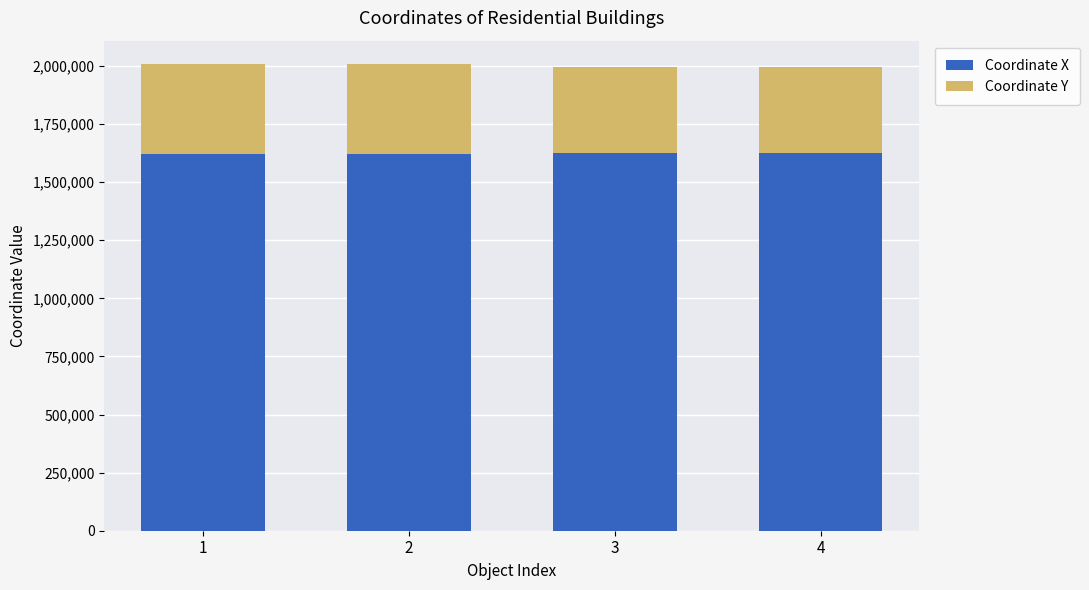

What is the total value across all series at 4?

1996812